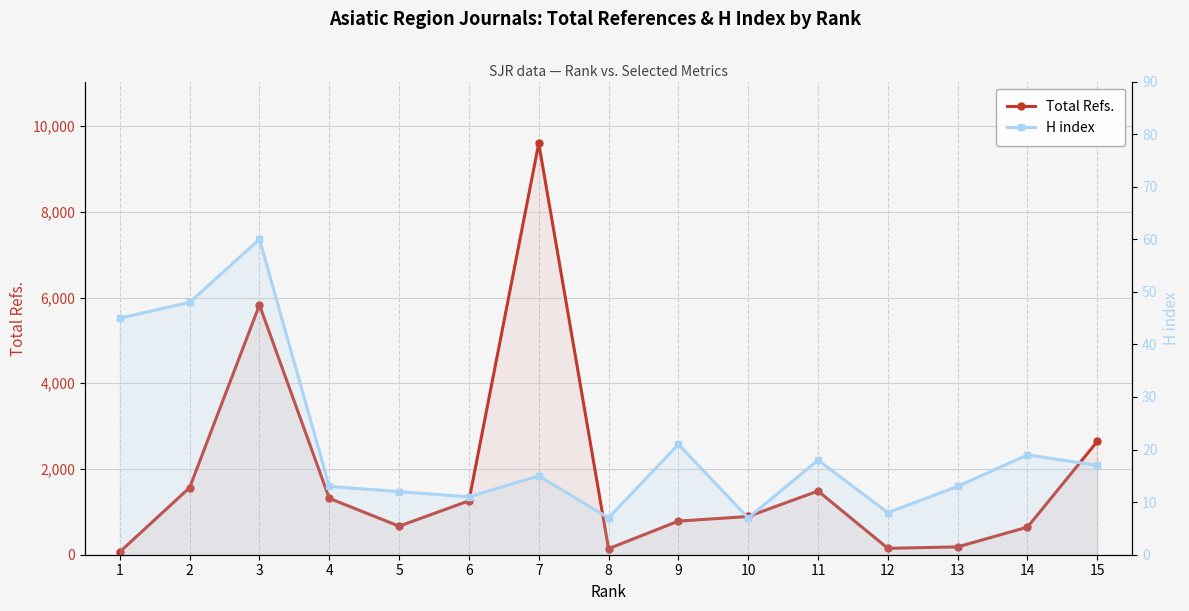

Where is the first local minimum for H index?

6